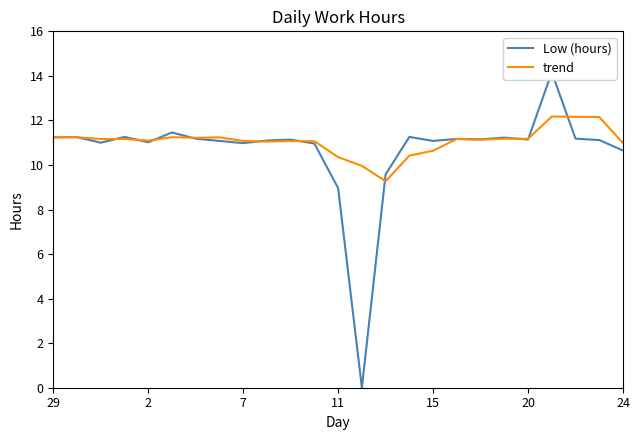

Which series has the largest total across all categories?

trend